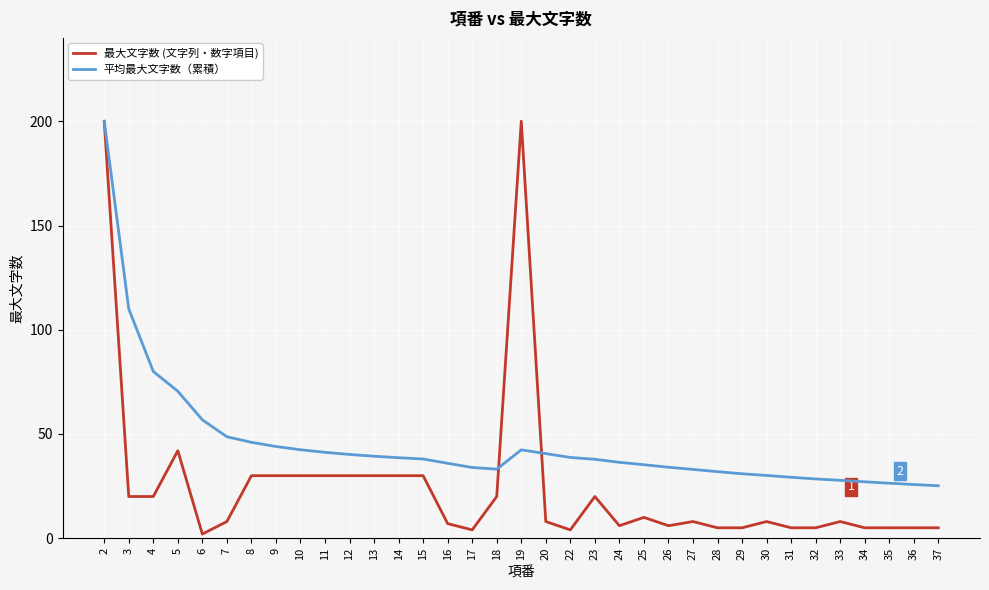

At 8, list the series in order from smallest to largest.

最大文字数 (文字列・数字項目), 平均最大文字数（累積）